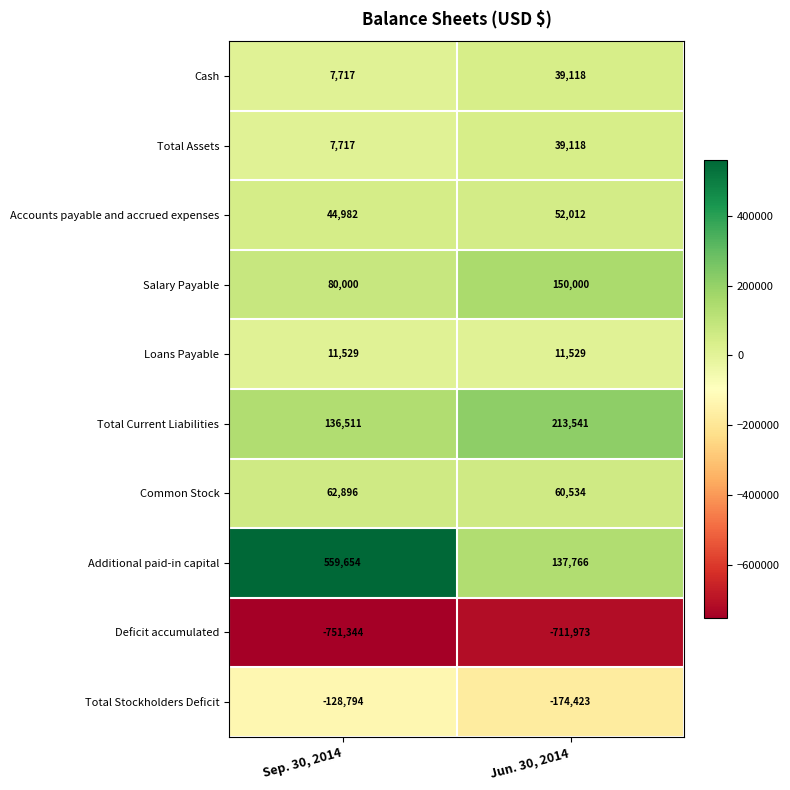

Between Sep. 30, 2014 and Jun. 30, 2014, which series saw the biggest shift?

Additional paid-in capital